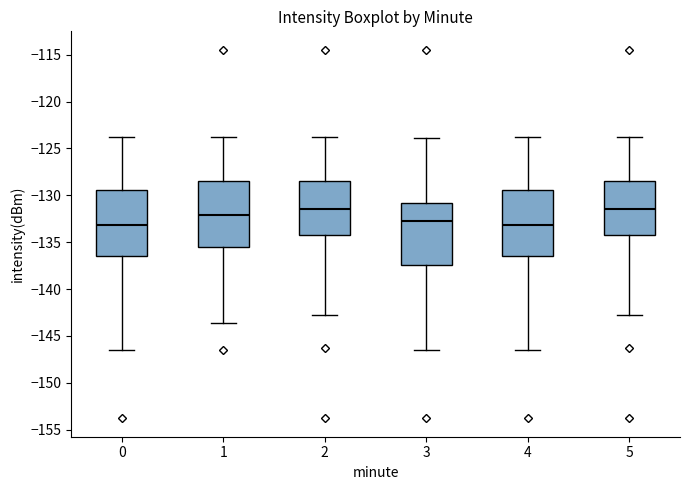

Where is the upper edge of the box at x = 0 on the y-axis? The values are not printed on the chart, so give them approximately, as read against the axis.

-129.5